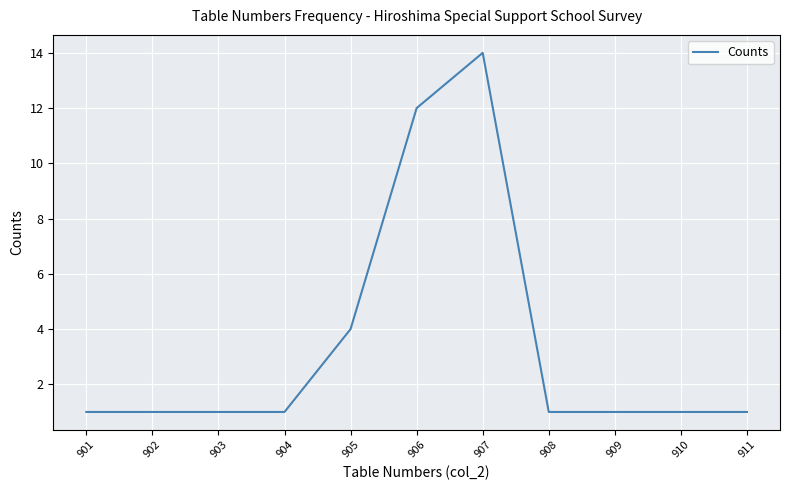

How many values are between 1 and 4?

9